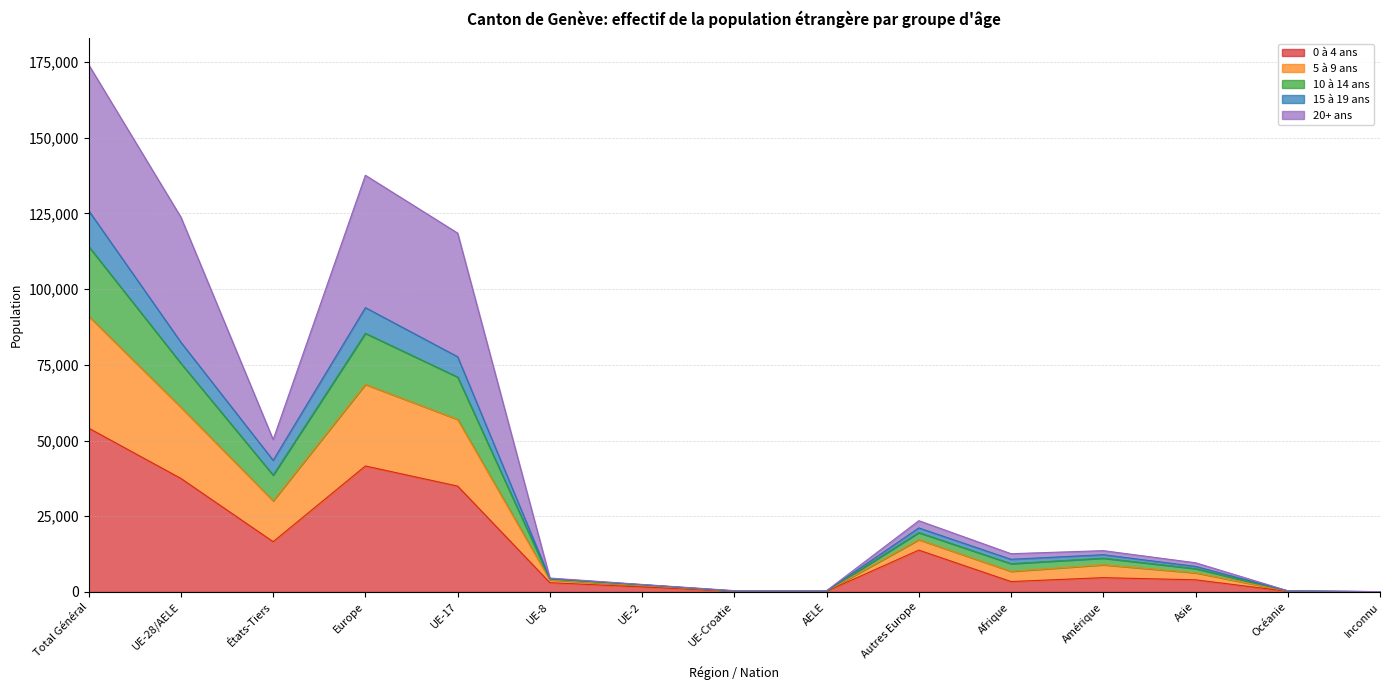

How many lines are shown in the chart?

5